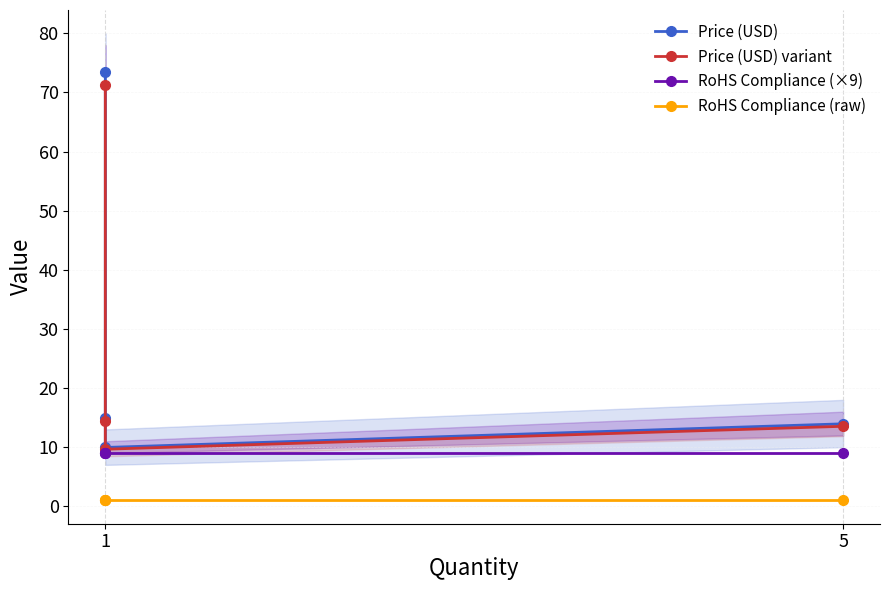

Which has a higher value, 1 or 1?

1